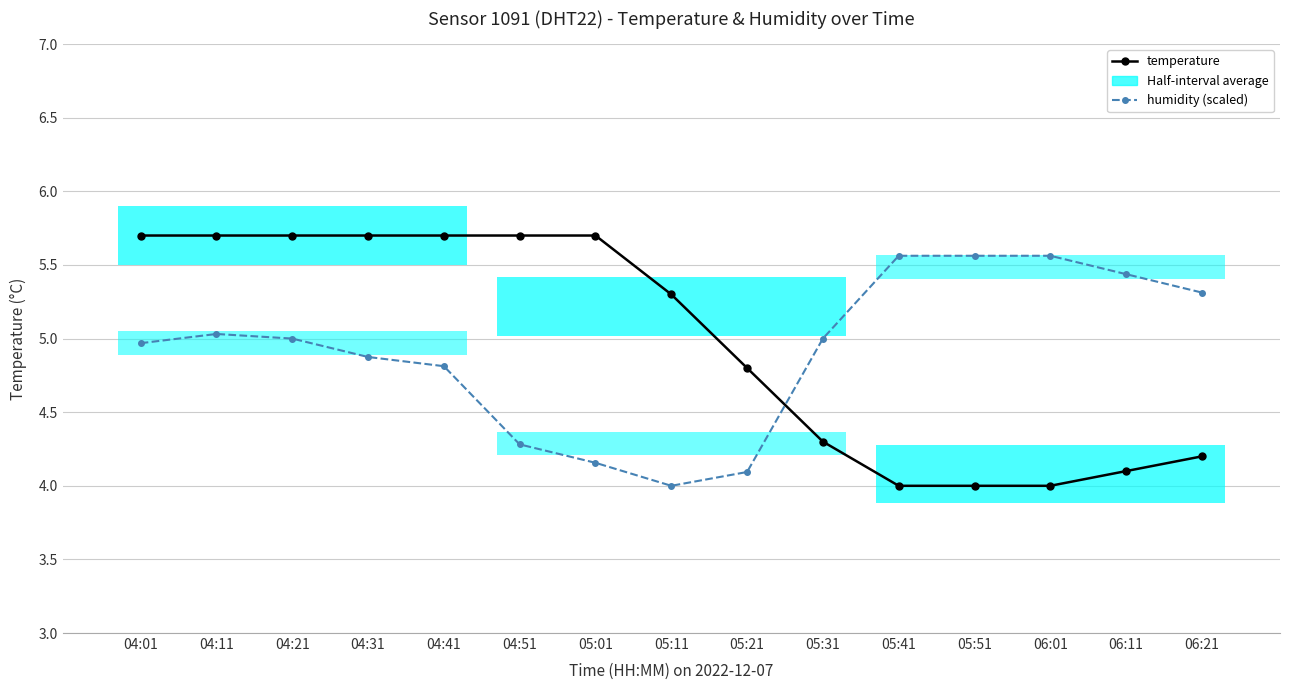

What is the difference between the maximum and minimum values in the temperature series?

1.7